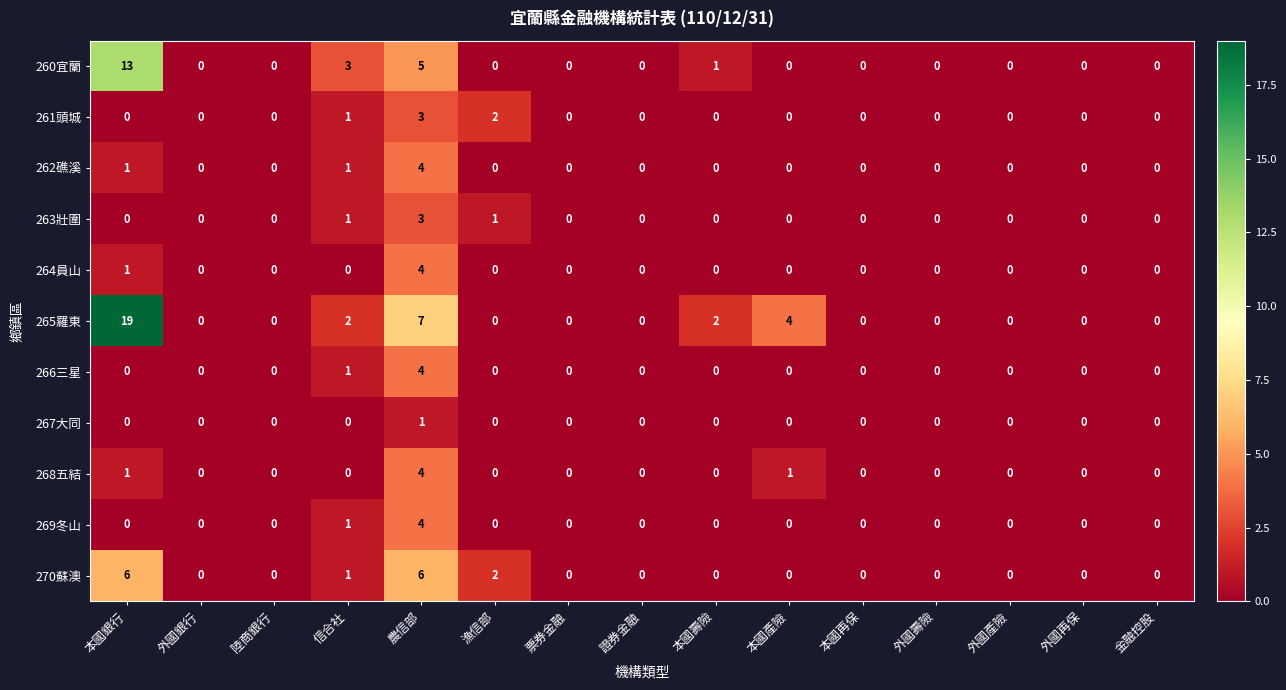

The 260宜蘭 series shows 7 at 本國銀行. True or false?

False